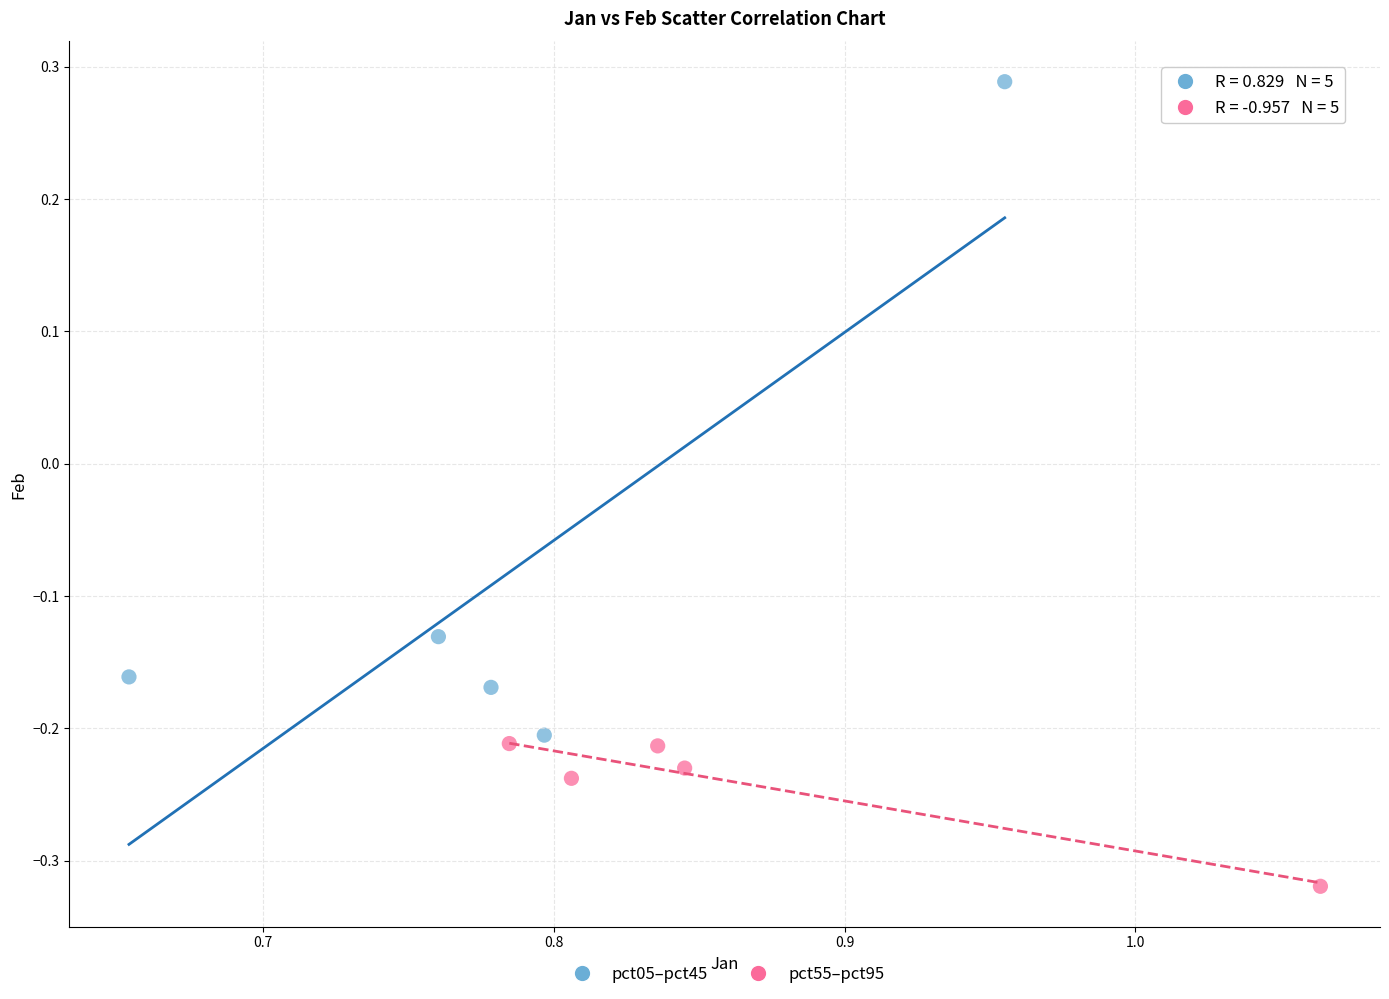

Which series reaches the maximum Y coordinate?

pct05–pct45